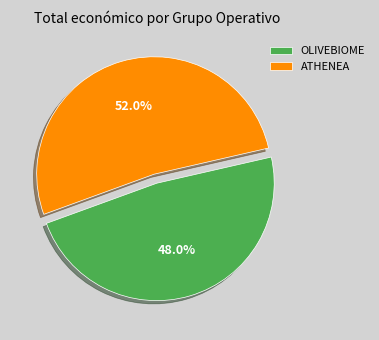

Between ATHENEA and OLIVEBIOME, which is larger?

ATHENEA